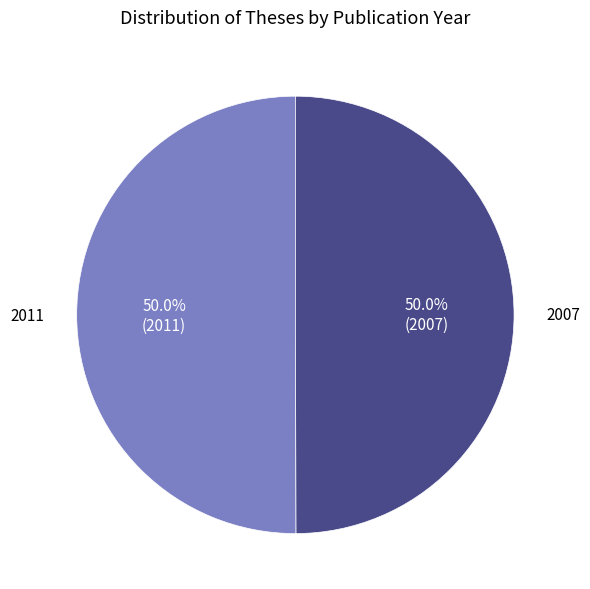

What portion of the pie excludes 2007?

50.0%